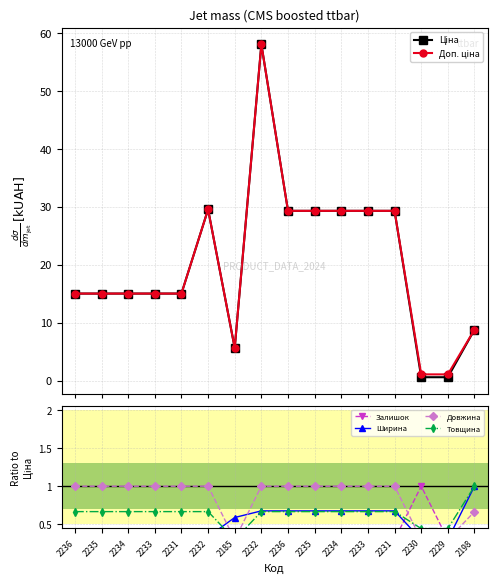

After their last crossing, which series has the higher values: Ціна or Залишок?

Ціна